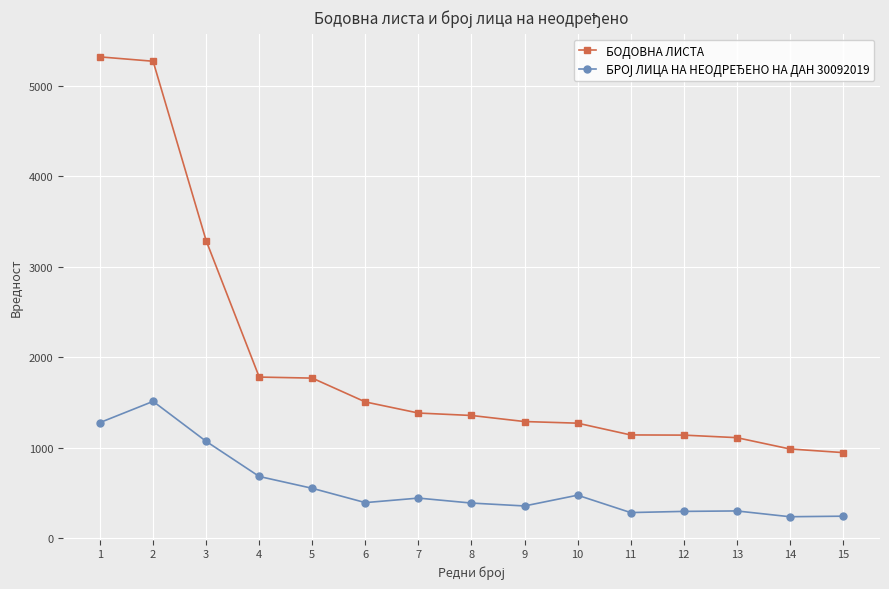

Which series has the largest total across all categories?

БОДОВНА ЛИСТА